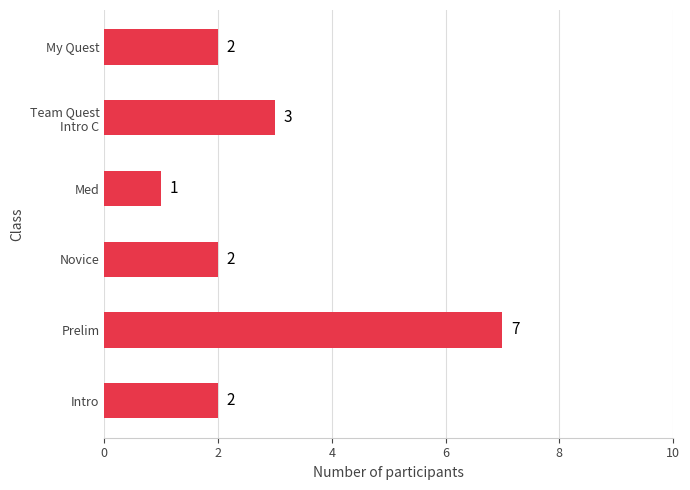

How many values are between 2 and 3?

4